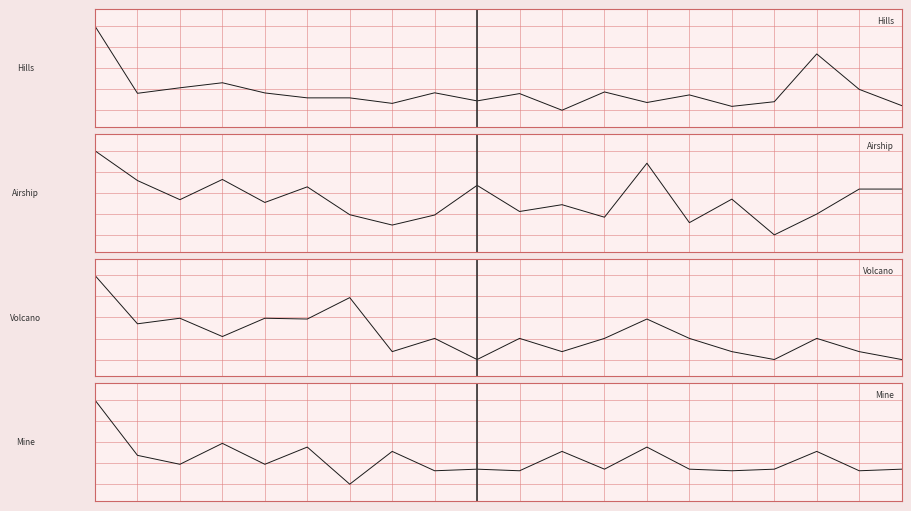

What is the difference between the second highest and minimum values in the Mine series?

0.5